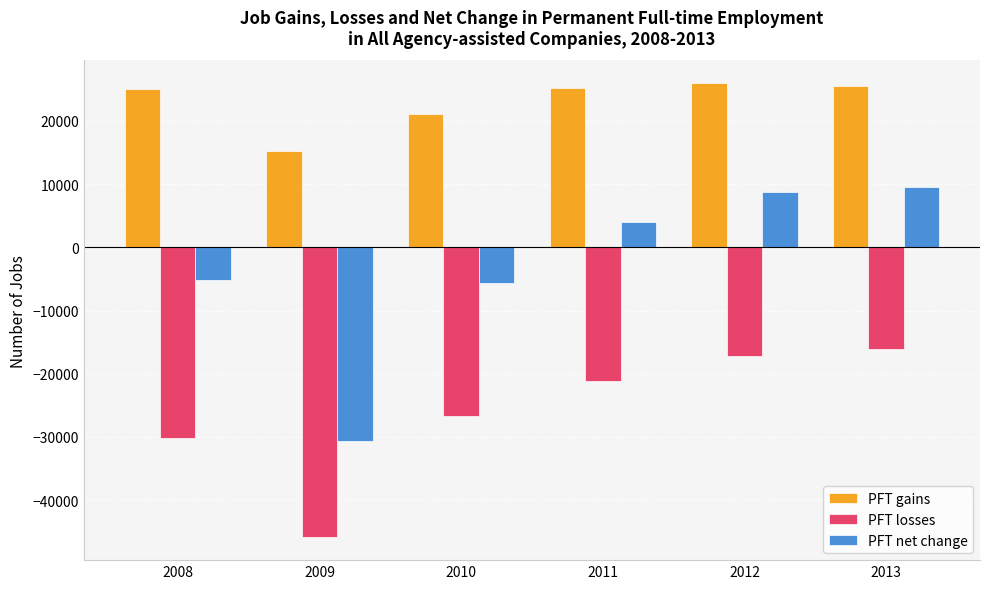

Between 2010 and 2012, which series saw the biggest shift?

PFT net change